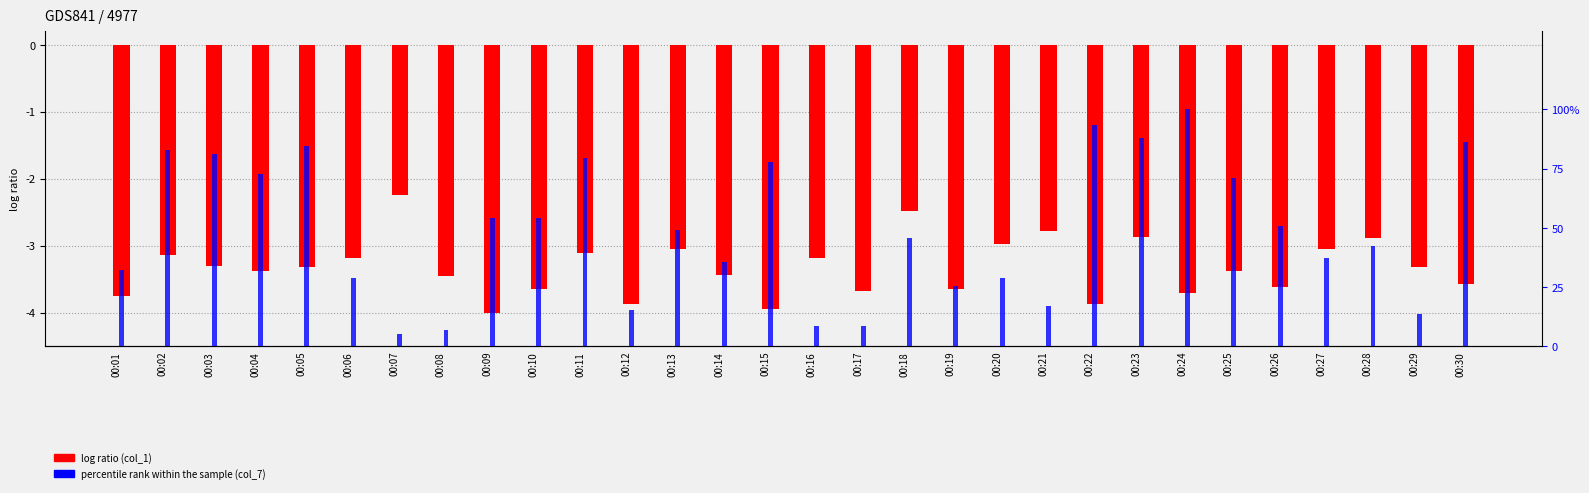

What is the average value of the col_1 (log ratio) series?

-3.3